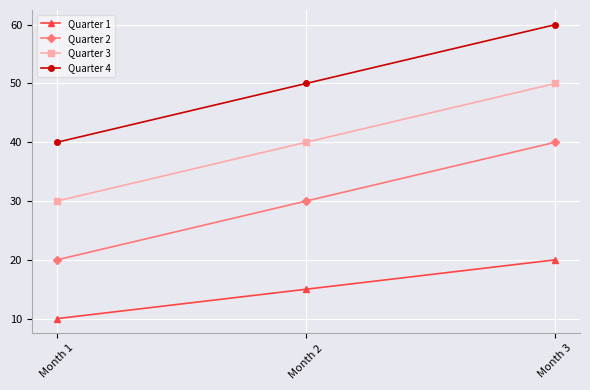

Read the Quarter 2 value at Month 3.

40